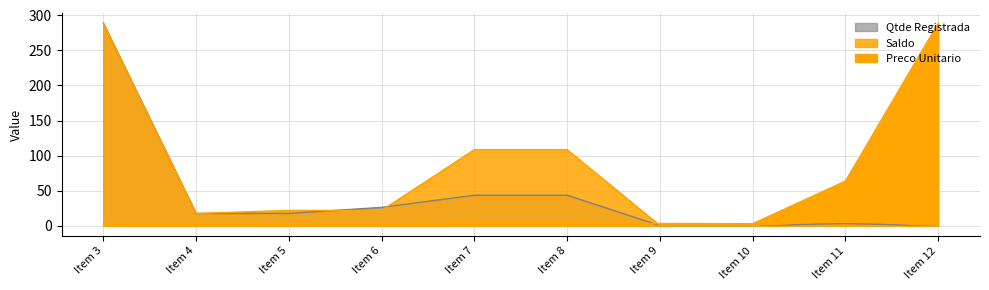

The value of Qtde Registrada at Item 9 is 0.0. True or false?

True